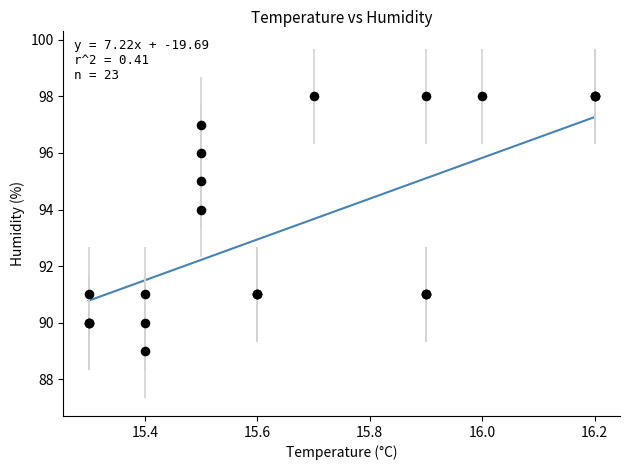

What Y value in the scatter plot is closest to 93?

94